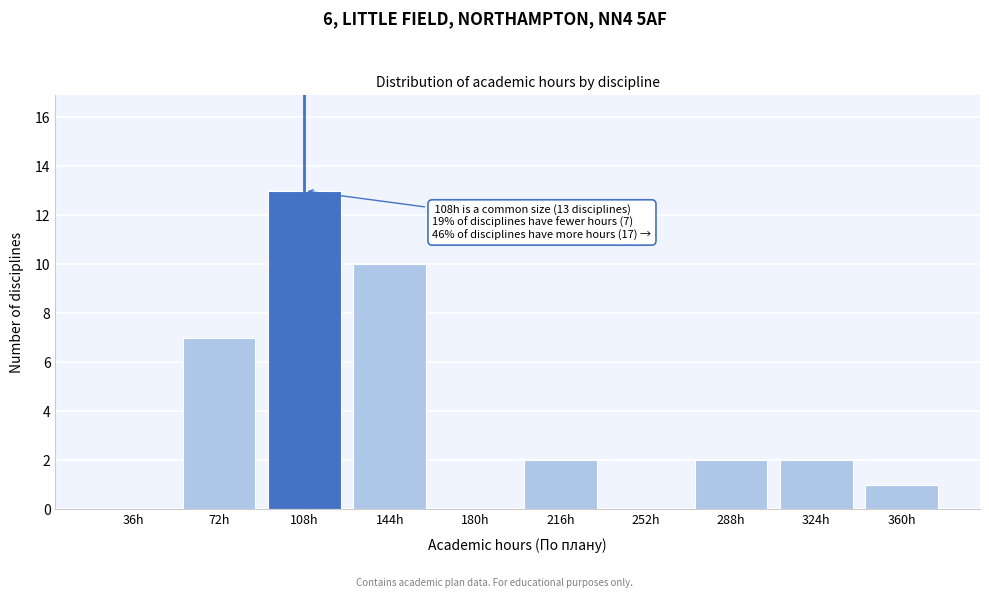

Reading left to right, list all the values displayed in this chart.

36h=0	72h=7	108h=13	144h=10	180h=0	216h=2	252h=0	288h=2	324h=2	360h=1